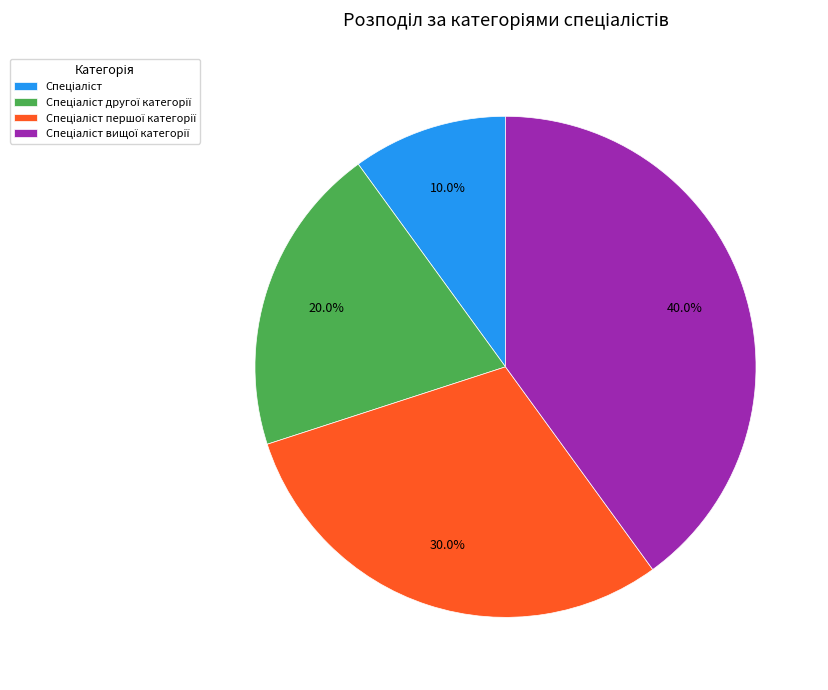

Is there a majority slice in this chart?

No